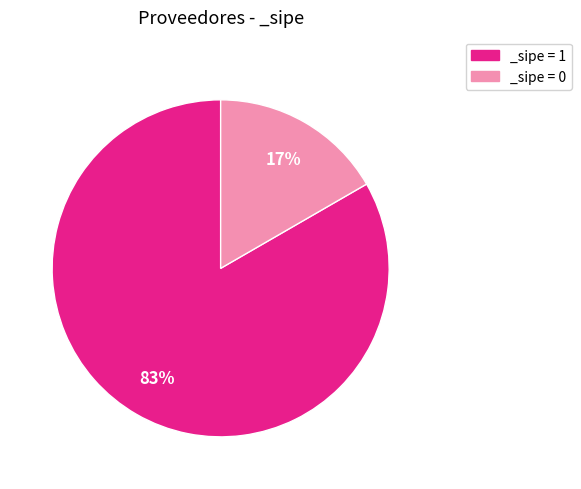

Is there a majority slice in this chart?

Yes